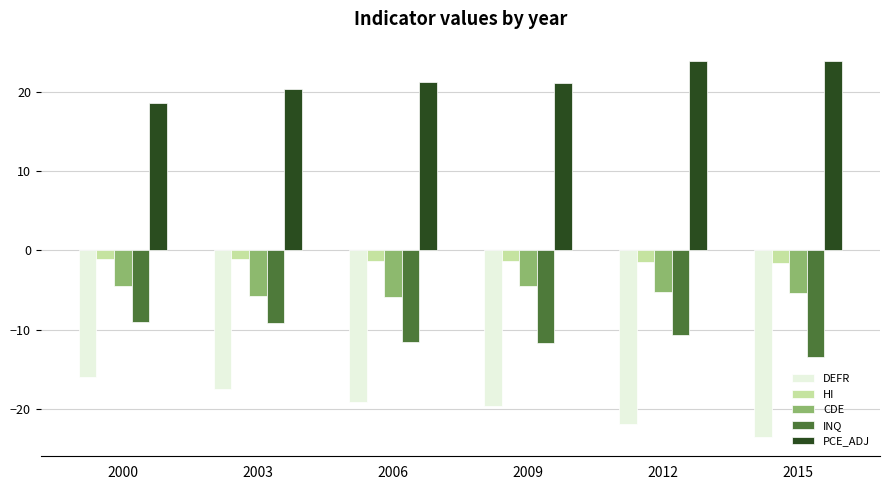

What is the minimum value shown in the chart?

-23.6